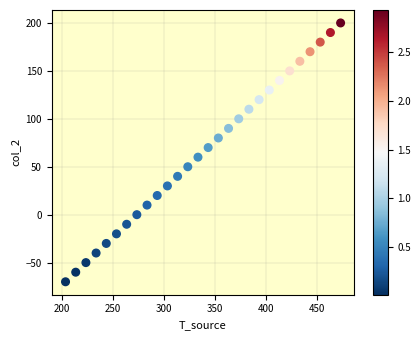

What is the range of Y values (max minus min)?

270.0